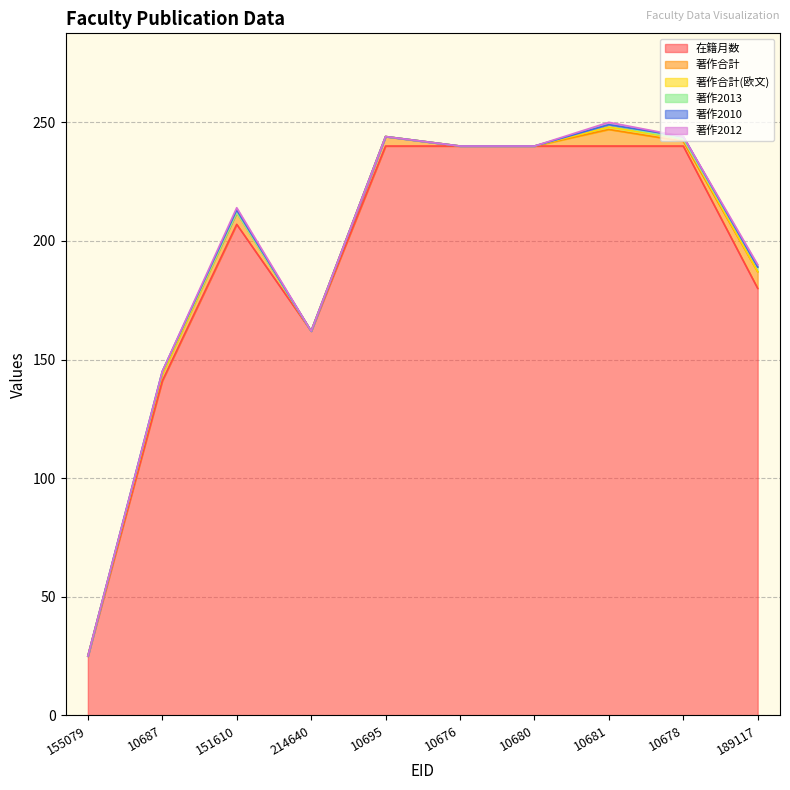

Which series changed the most between 155079 and 214640?

在籍月数